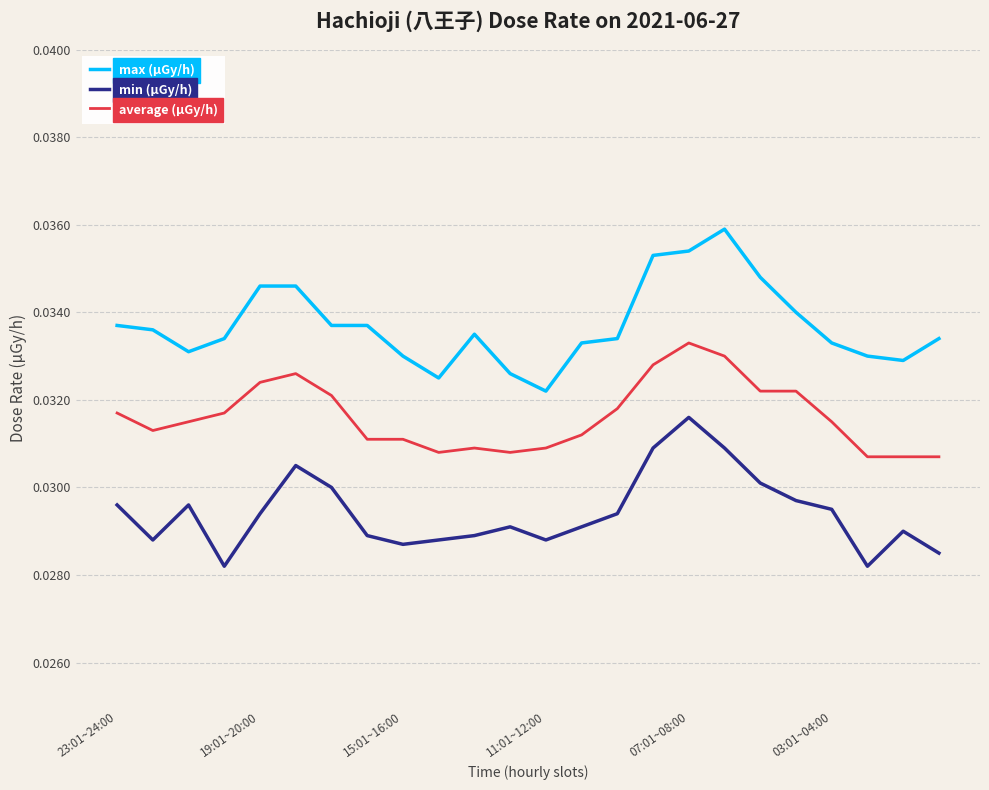

True or false: max (μGy/h) and min (μGy/h) cross at least once.

False